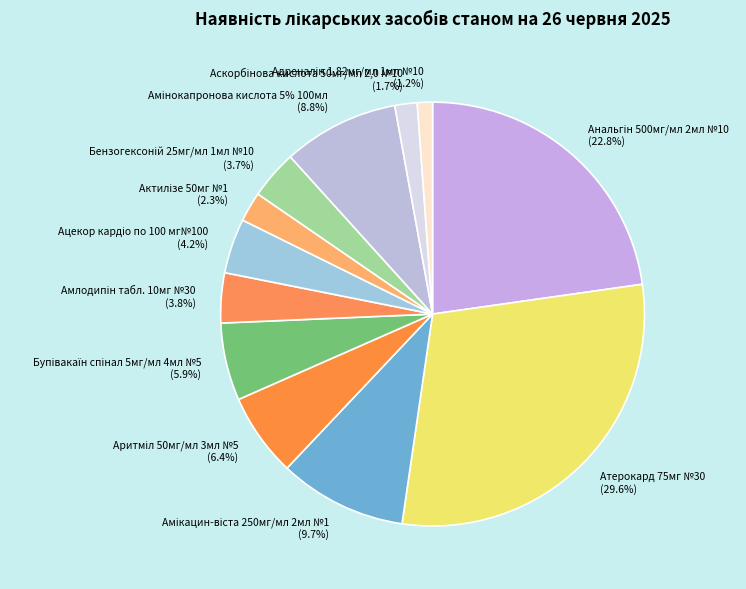

To the nearest percent, what is the difference between the Амінокапронова кислота 5% 100мл and Атерокард 75мг №30 slice percentages?

21%